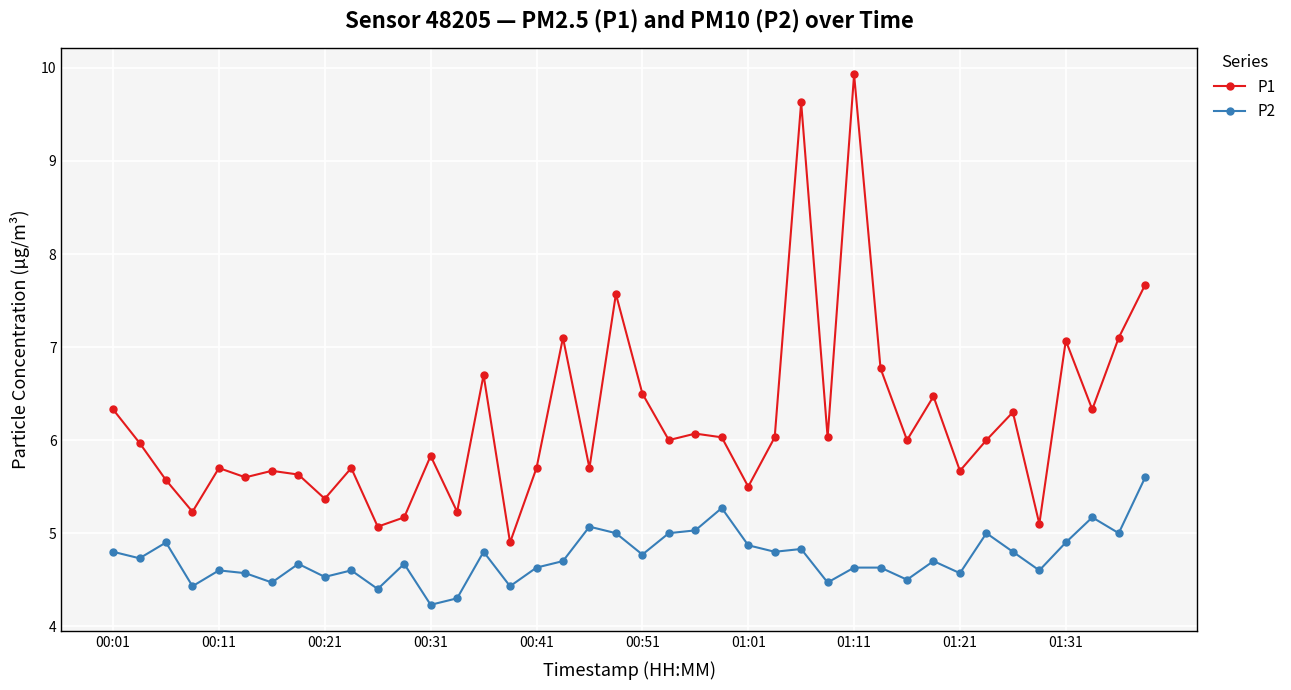

What is the smallest value displayed?

4.2